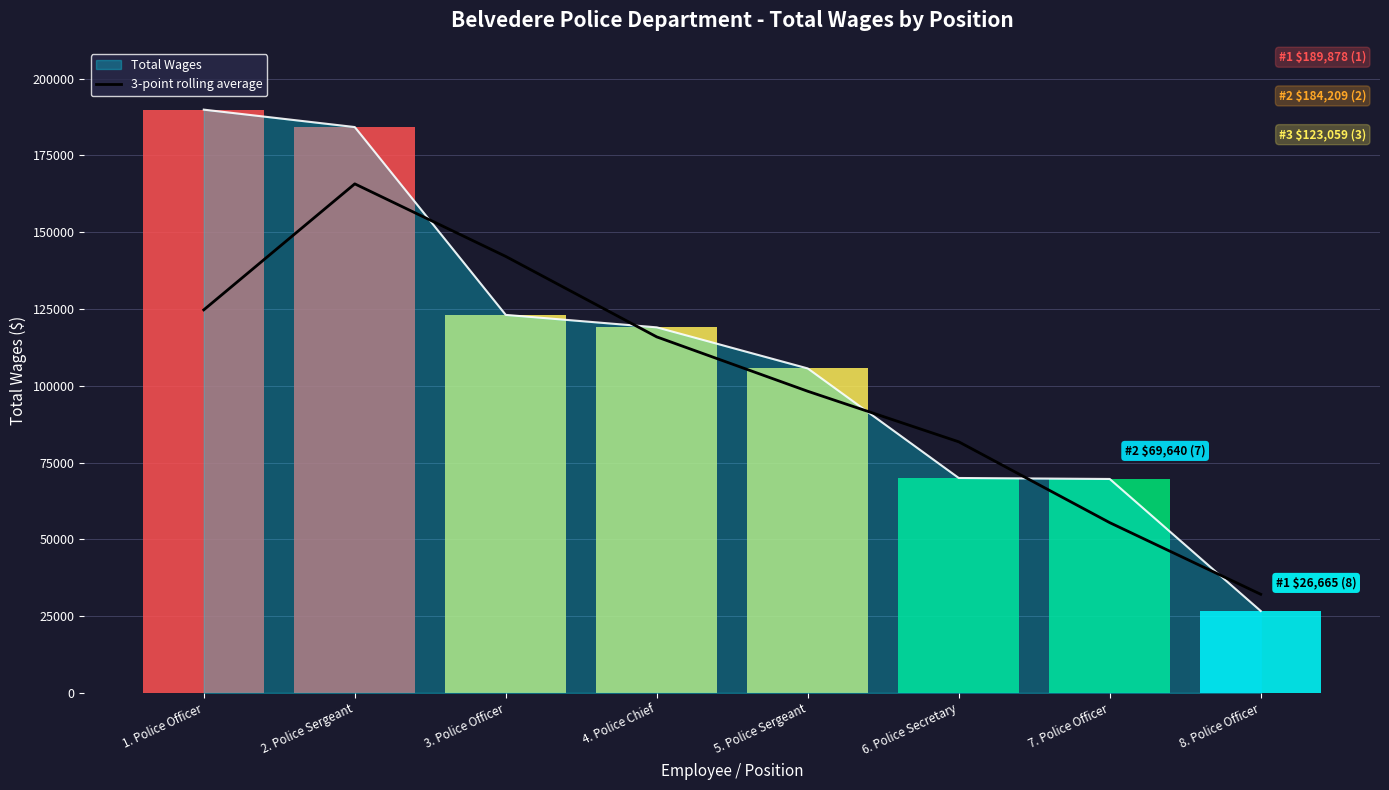

Does the chart have visible grid lines?

Yes